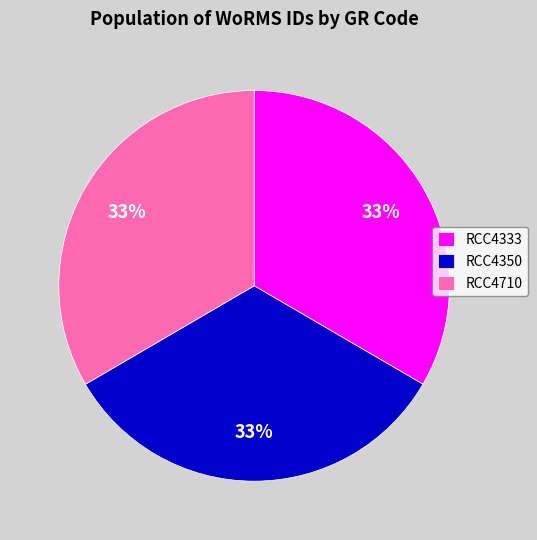

The RCC4710 slice represents 21% of the pie. True or false?

False